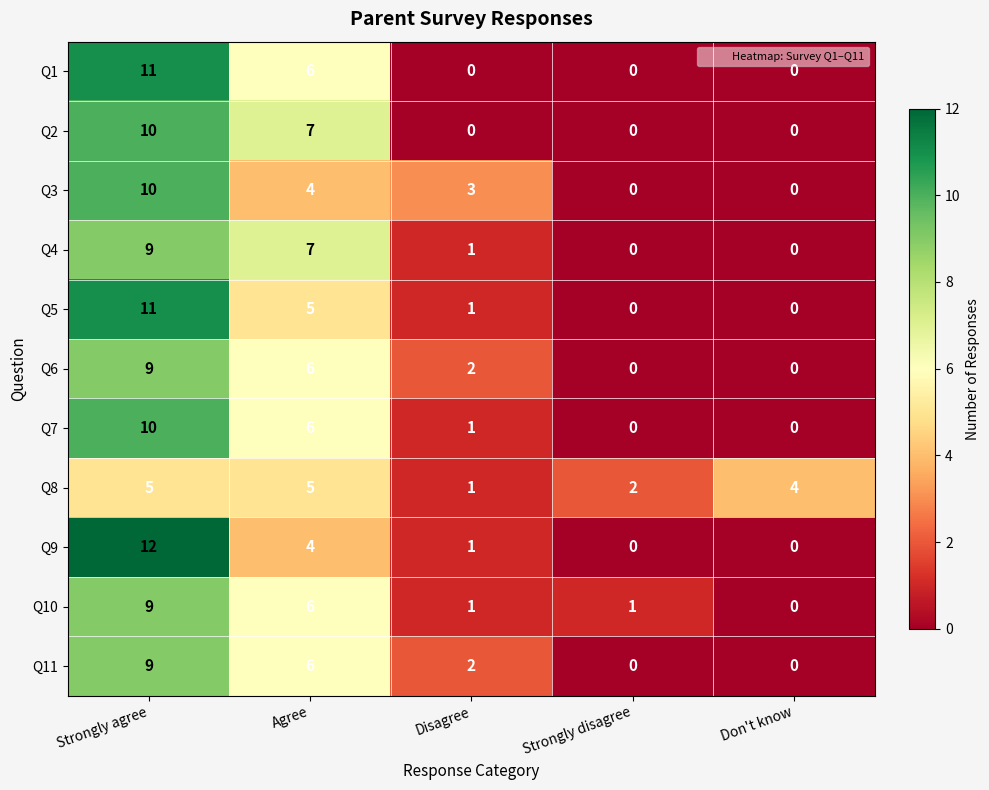

What is the maximum value shown in the chart?

12